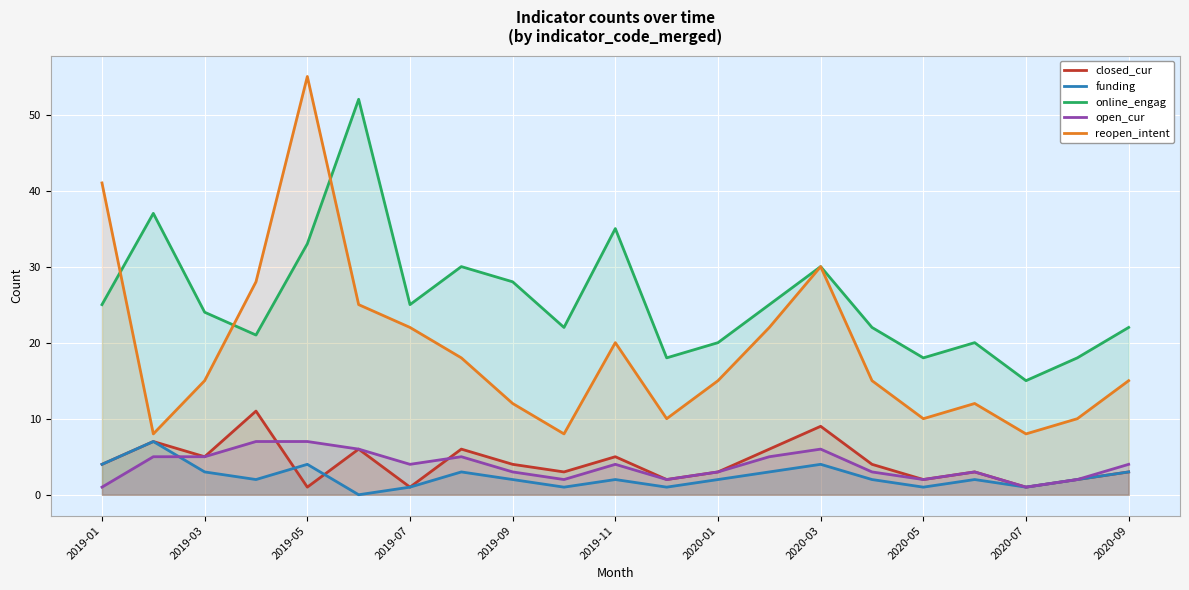

Is it true that reopen_intent equals 20 at 2019-11?

True